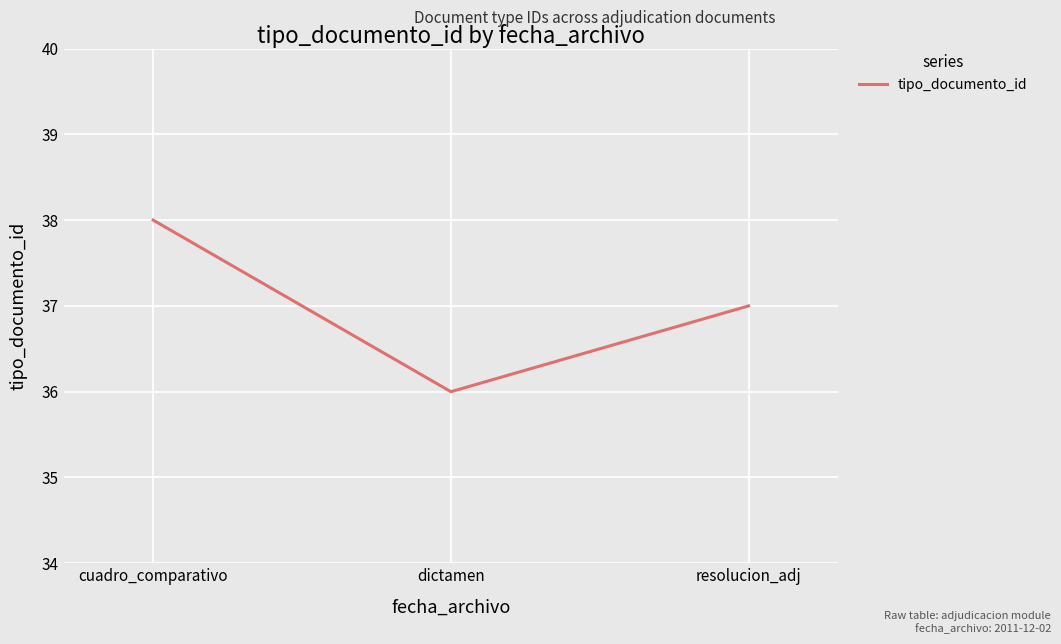

True or false: the data shows 37 at resolucion_adj.

True